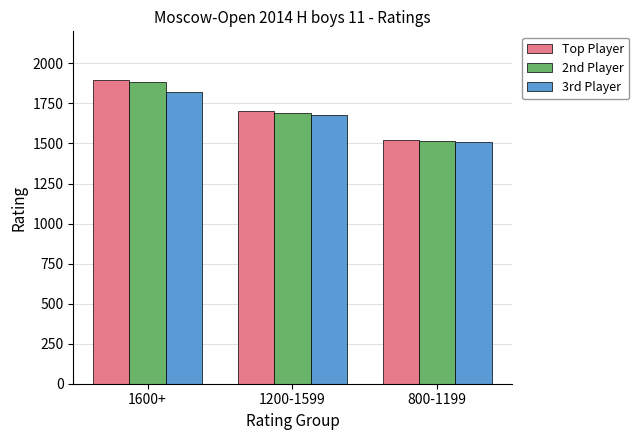

How many values in the Top Player series are below 1703?

1